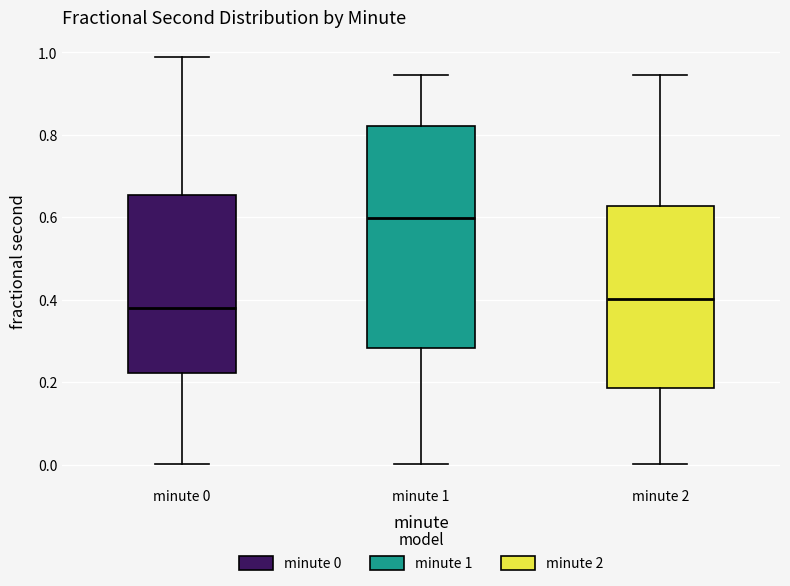

Reading left to right, transcribe this box plot: for each box, give where its median line is, the range the box spans, and where its two whiskers end, as read against the y-axis. The values are not printed on the chart, so give them approximately, as read against the axis.

minute 0: median 0.38, box 0.22 to 0.66, whiskers 0.00 to 0.98
minute 1: median 0.60, box 0.28 to 0.82, whiskers 0.00 to 0.94
minute 2: median 0.40, box 0.18 to 0.62, whiskers 0.00 to 0.94